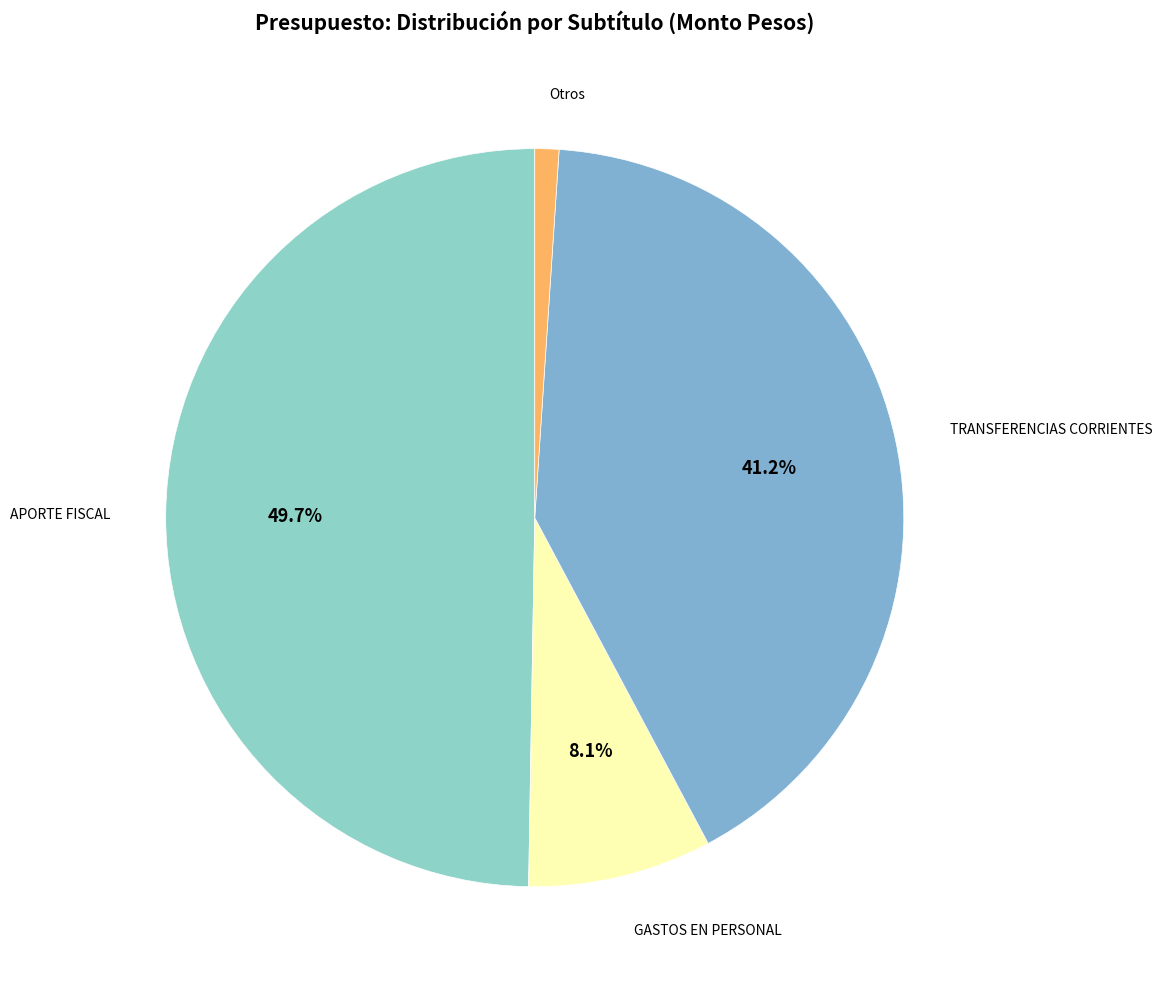

Which slice is the largest?

APORTE FISCAL